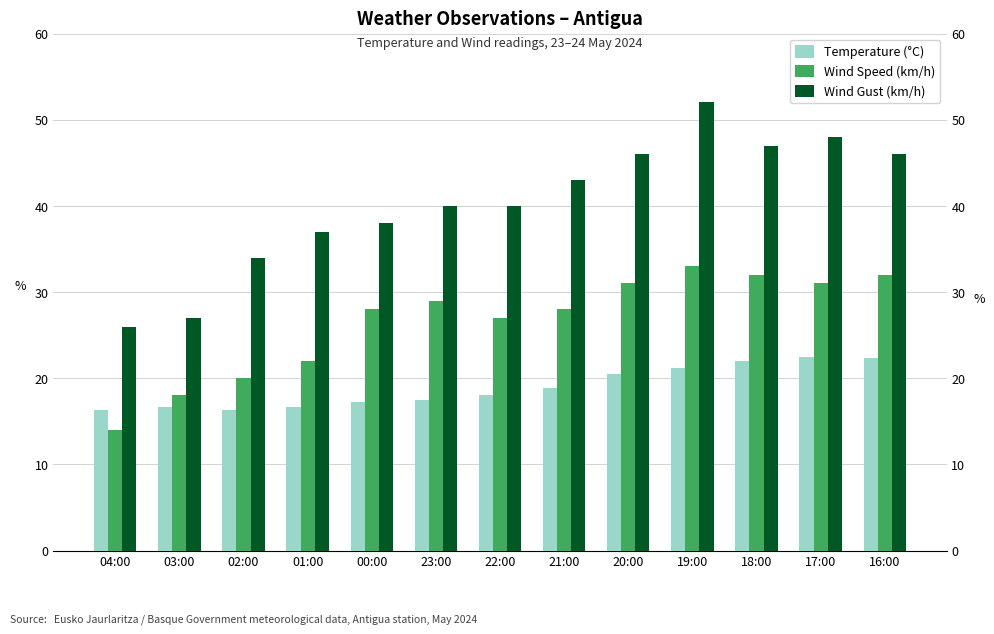

At which category is the sum across all series the highest?

19:00